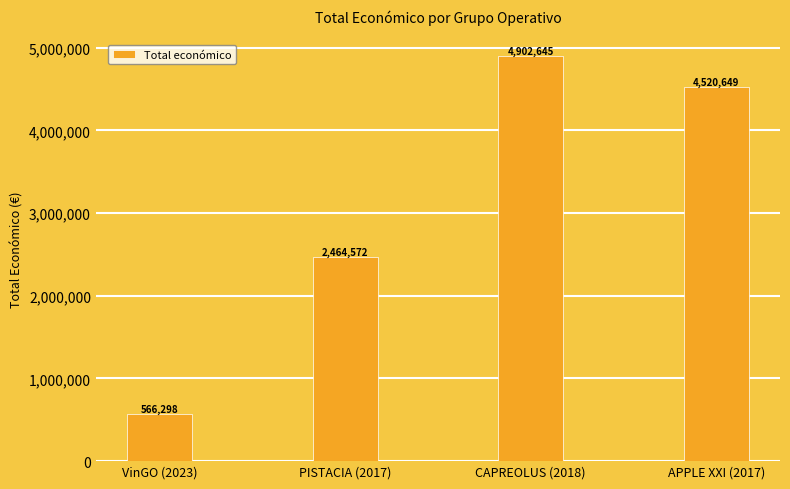

How many bars are there in total?

4